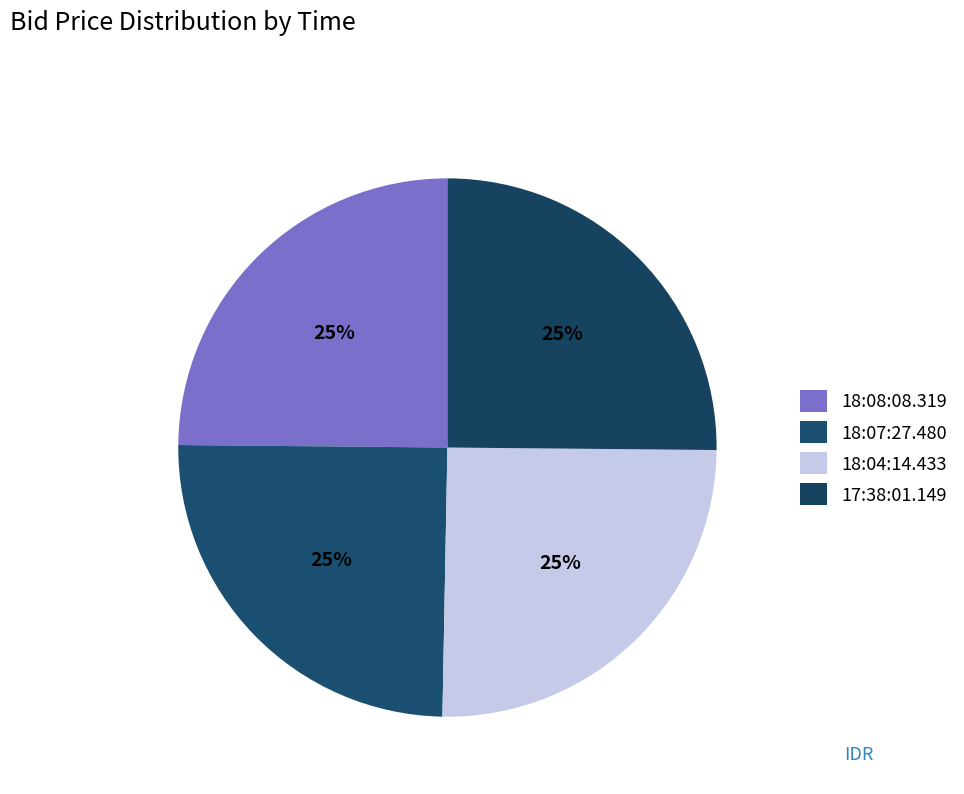

What is the smallest slice in the pie chart?

18:08:08.319